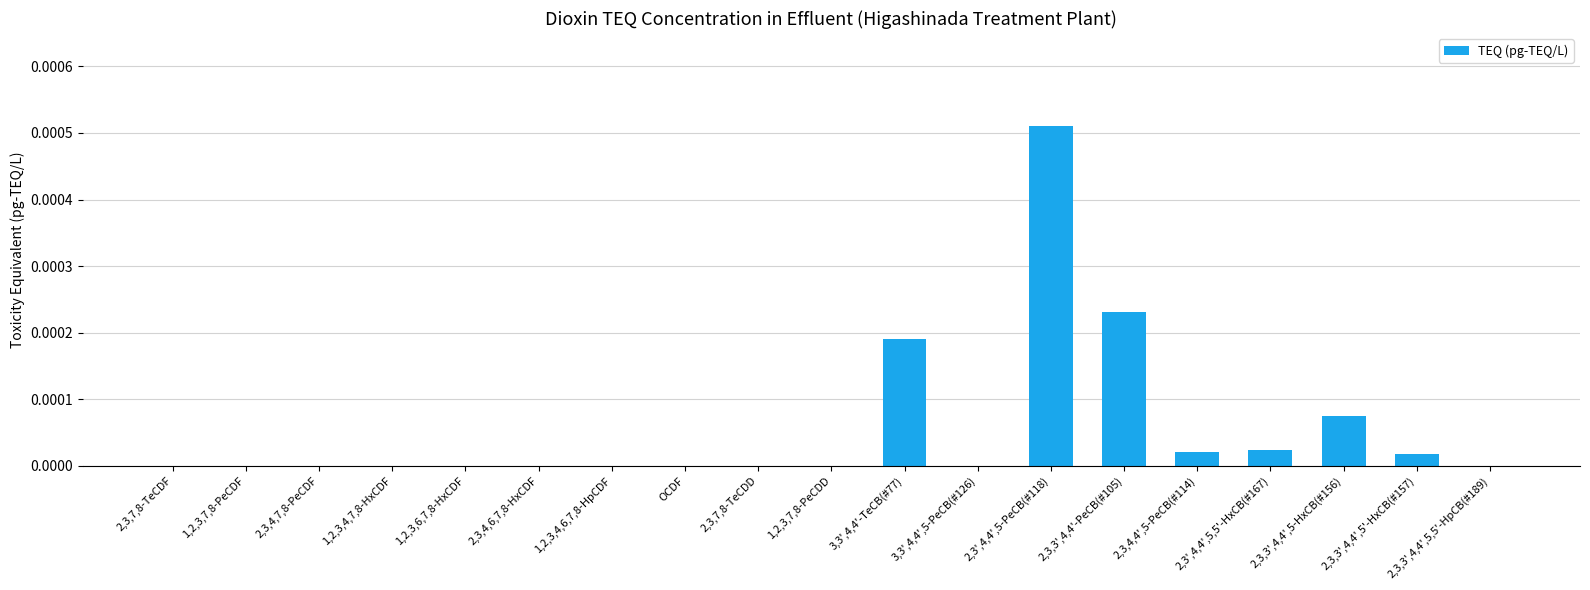

At which category does the chart reach its peak across all series?

2,3',4,4',5-PeCB(#118)